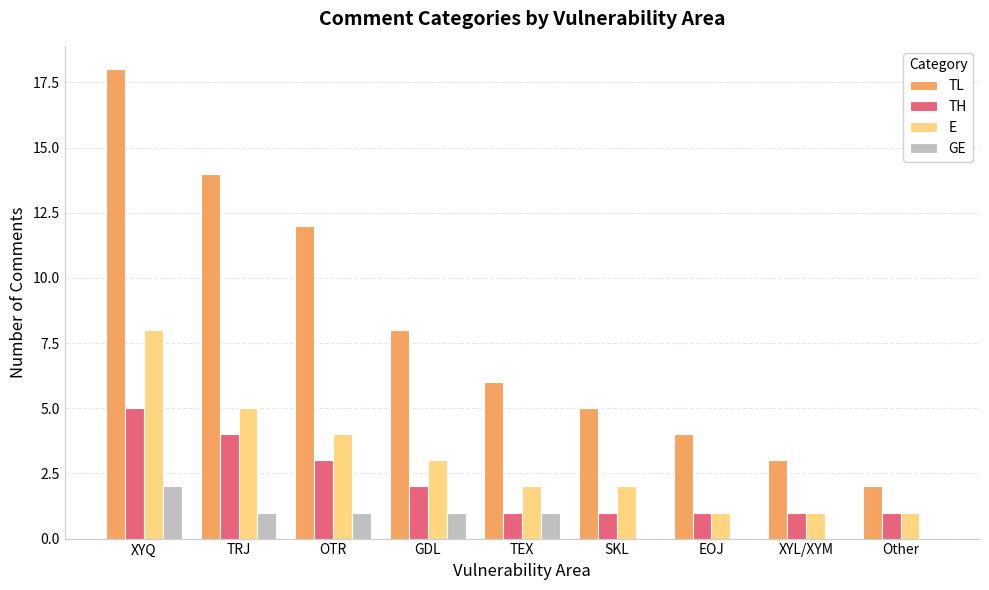

At which category is the sum across all series the highest?

XYQ